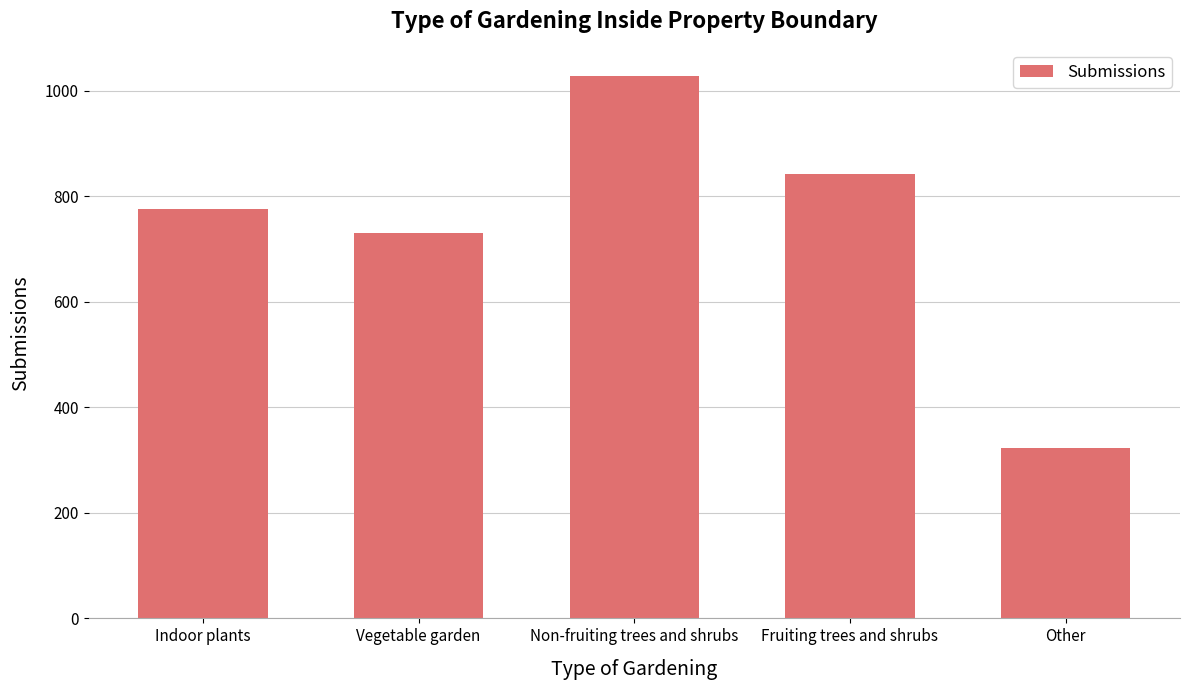

How many categories are shown in the chart?

5